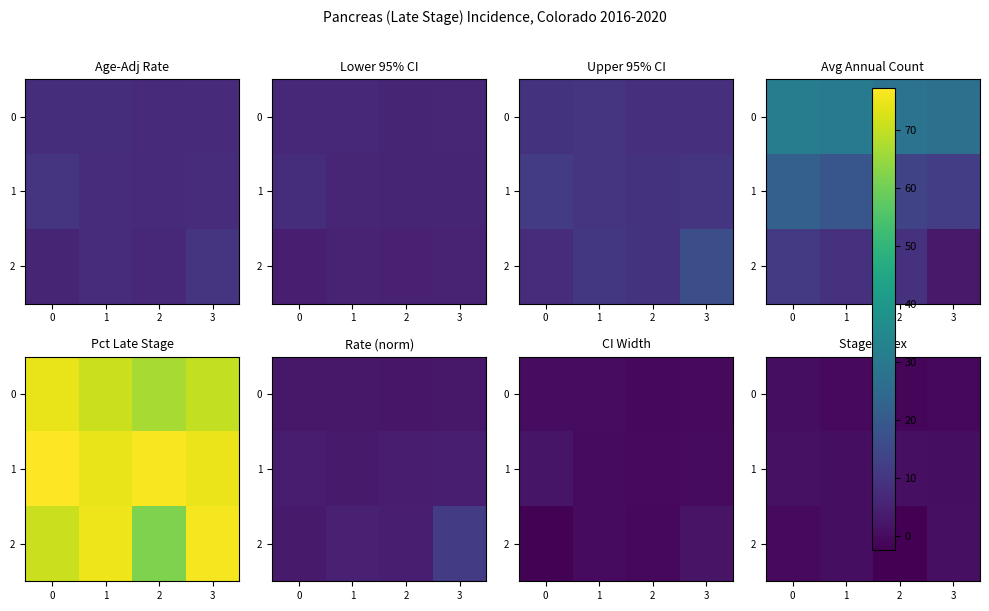

What is the minimum value shown in the chart?

-2.4